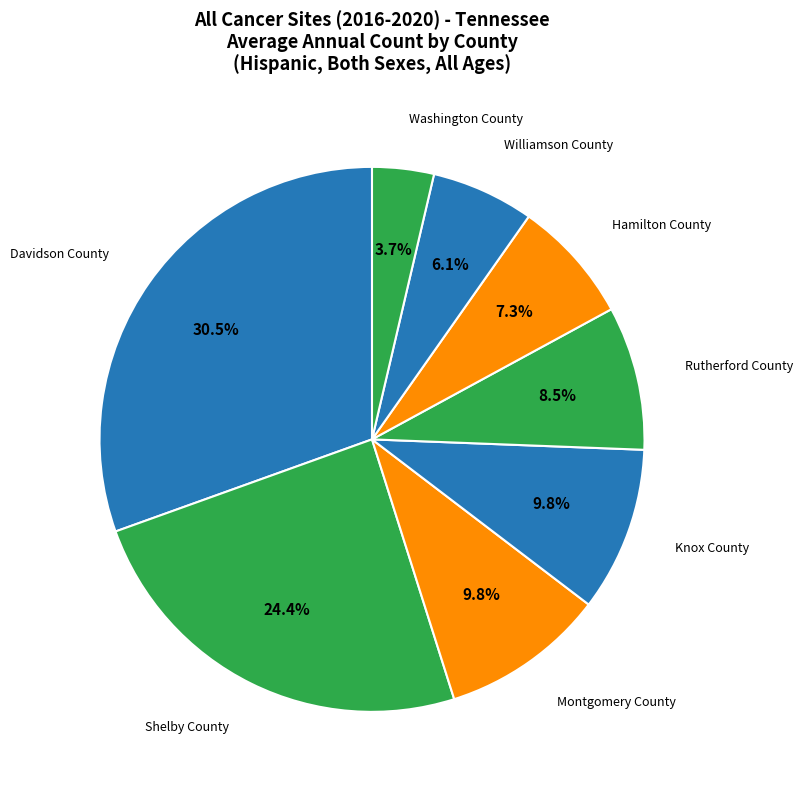

To the nearest percent, what is the difference between the largest and smallest slice percentages?

27%